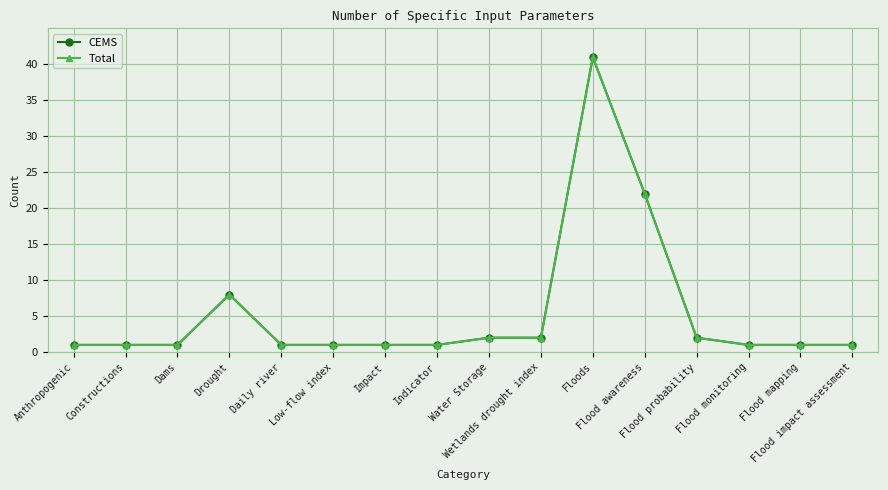

True or false: Total has more than 1 interior local peaks.

True